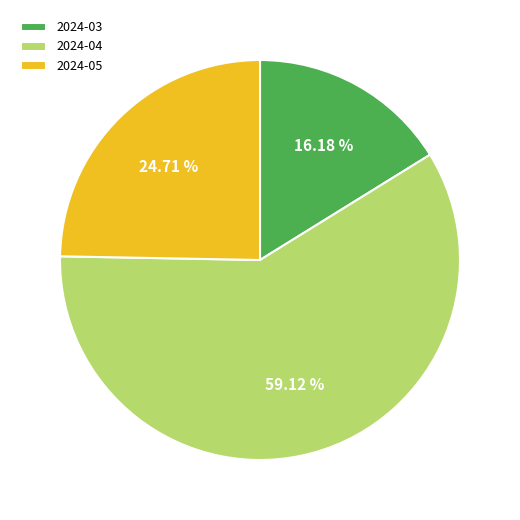

Rank the categories by value from lowest to highest.

2024-03, 2024-05, 2024-04